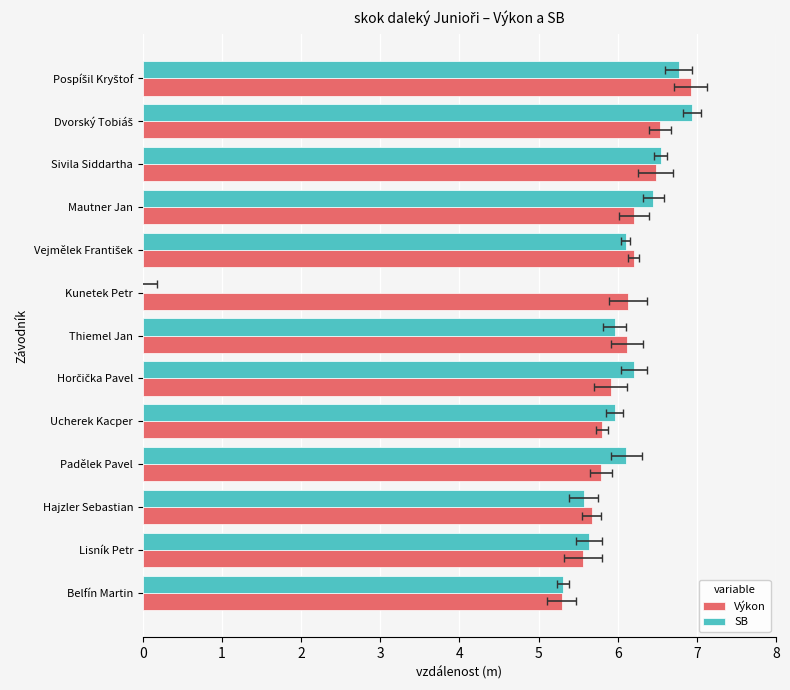

What is the value of the SB bar at the 2nd from the left?

6.9